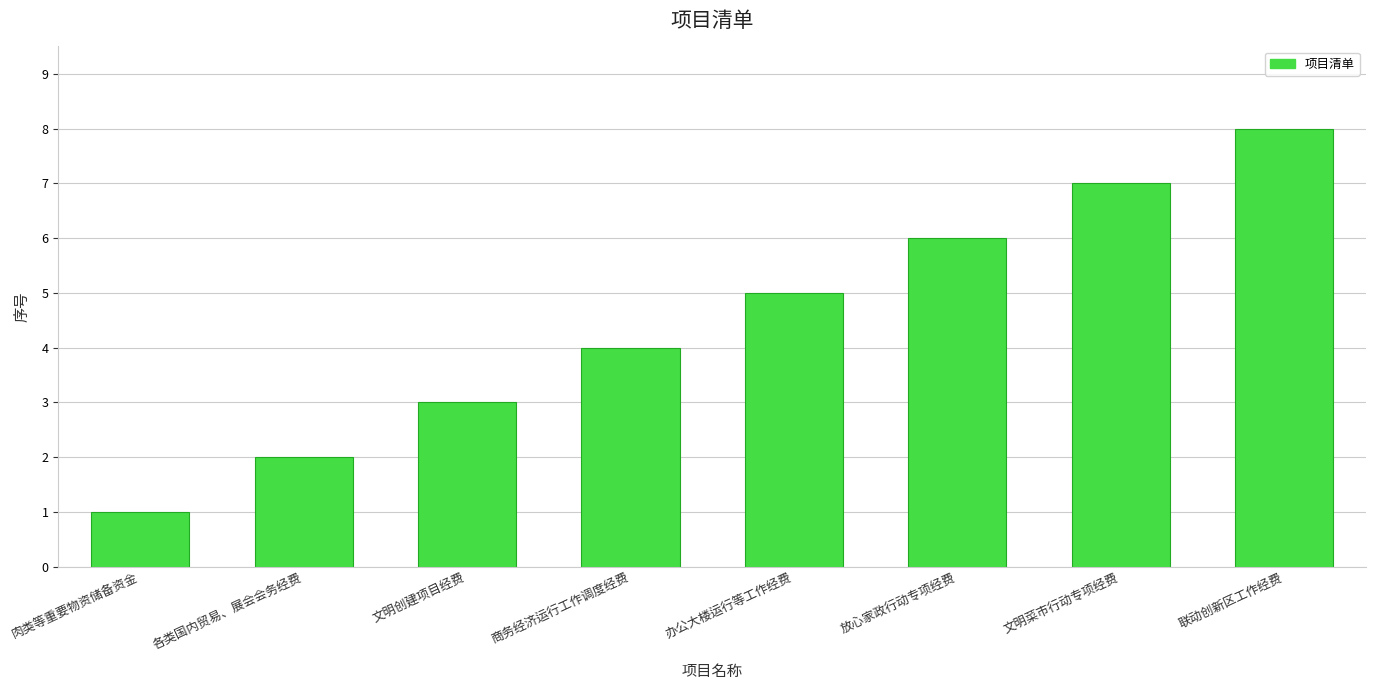

List the labels in order of value, largest first.

联动创新区工作经费, 文明菜市行动专项经费, 放心家政行动专项经费, 办公大楼运行等工作经费, 商务经济运行工作调度经费, 文明创建项目经费, 各类国内贸易、展会会务经费, 肉类等重要物资储备资金